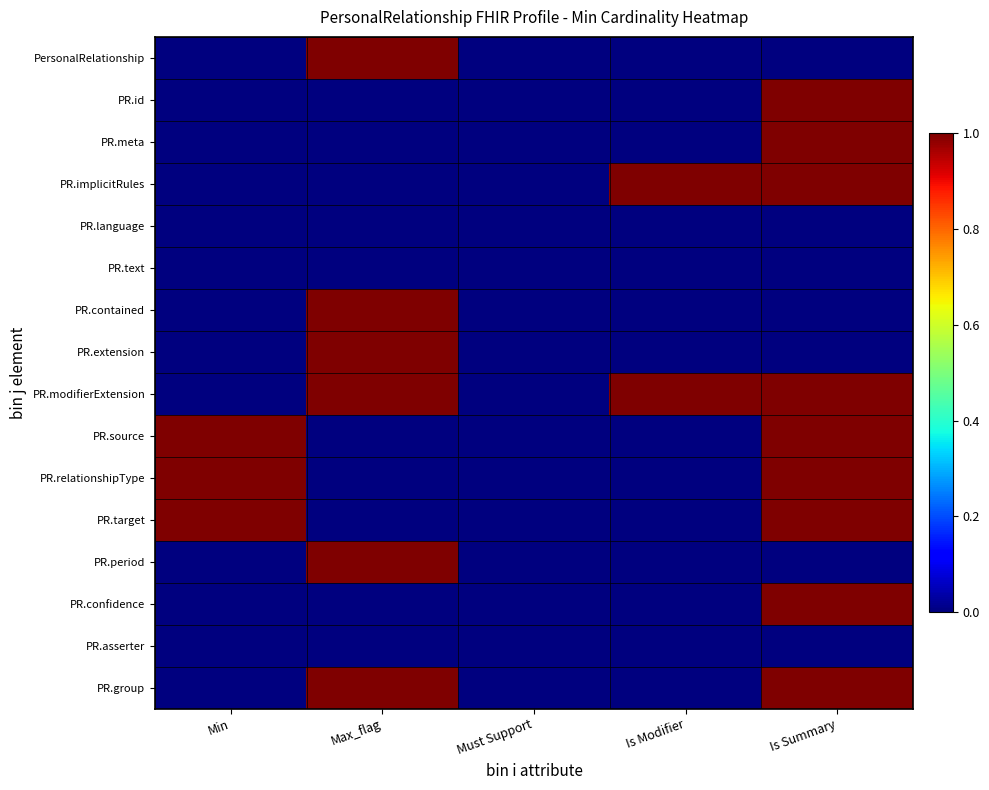

Which series has the widest spread of values?

PersonalRelationship